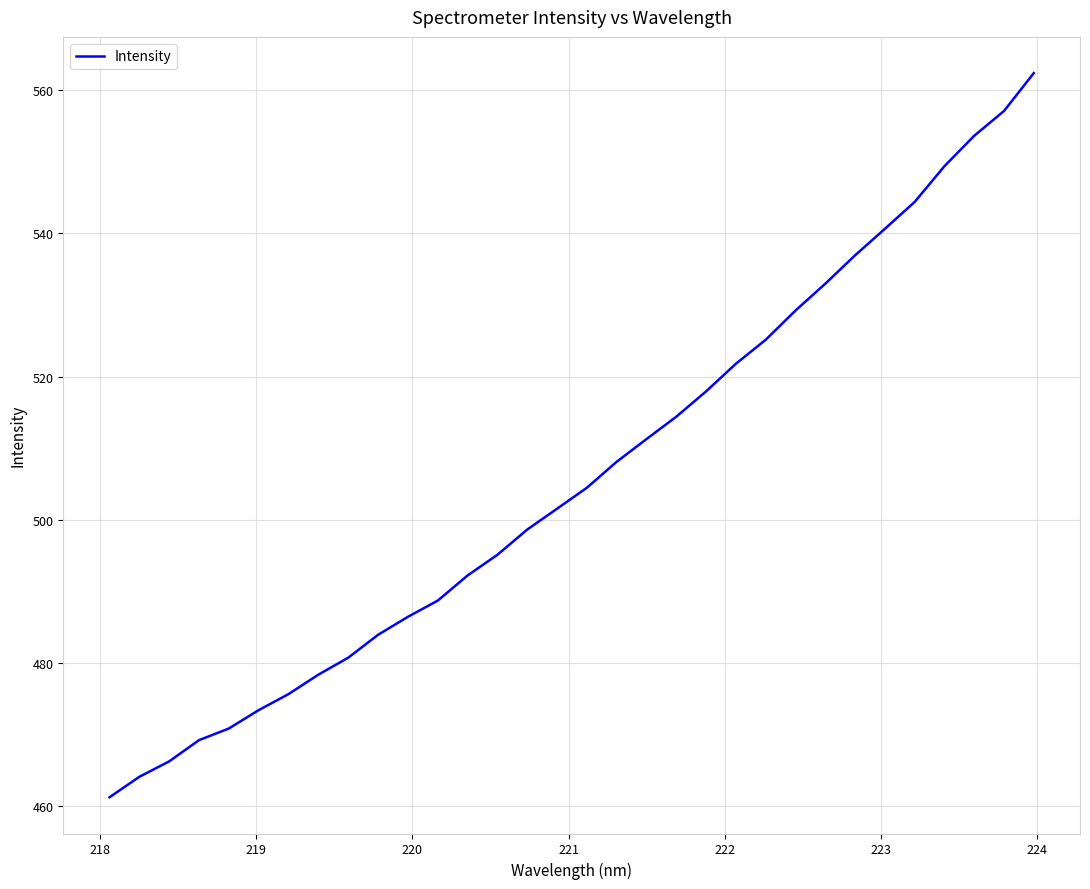

What is the greatest value displayed?

562.4